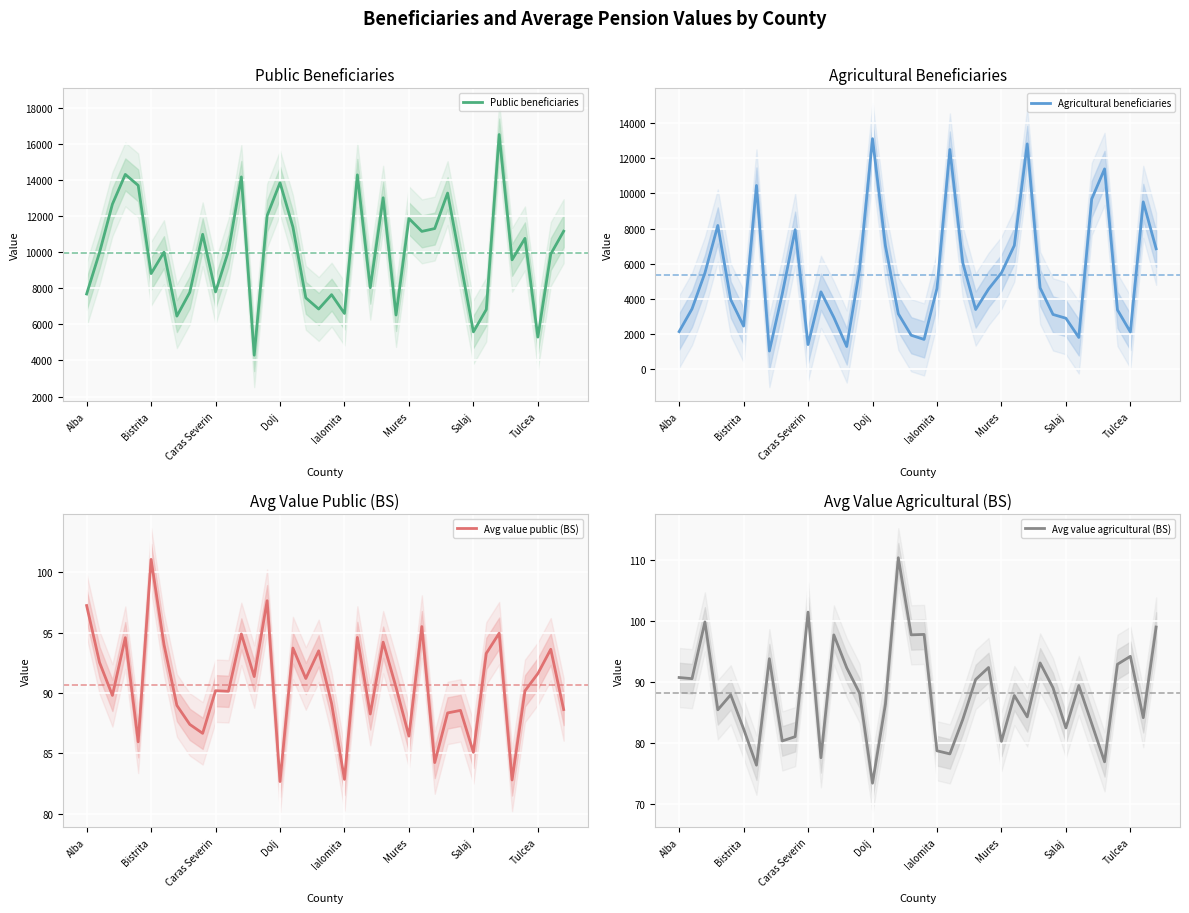

What is the highest value of the Public beneficiaries series?

16530